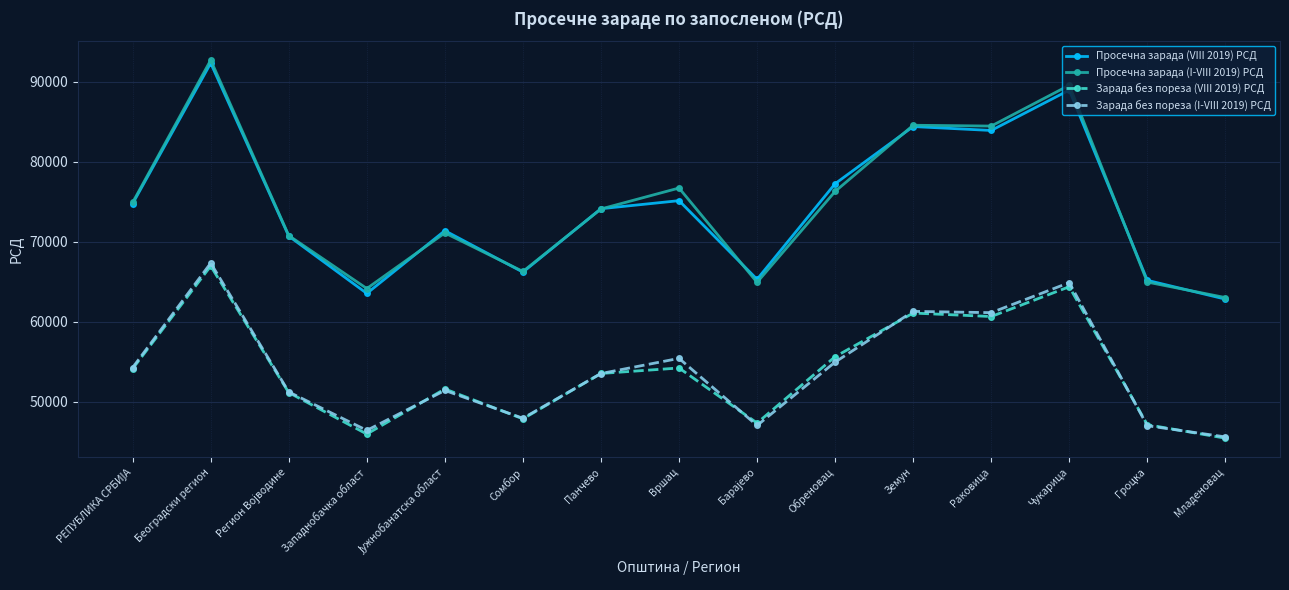

Between Сомбор and Гроцка, which series saw the biggest shift?

Просечна зарада (I-VIII 2019) РСД